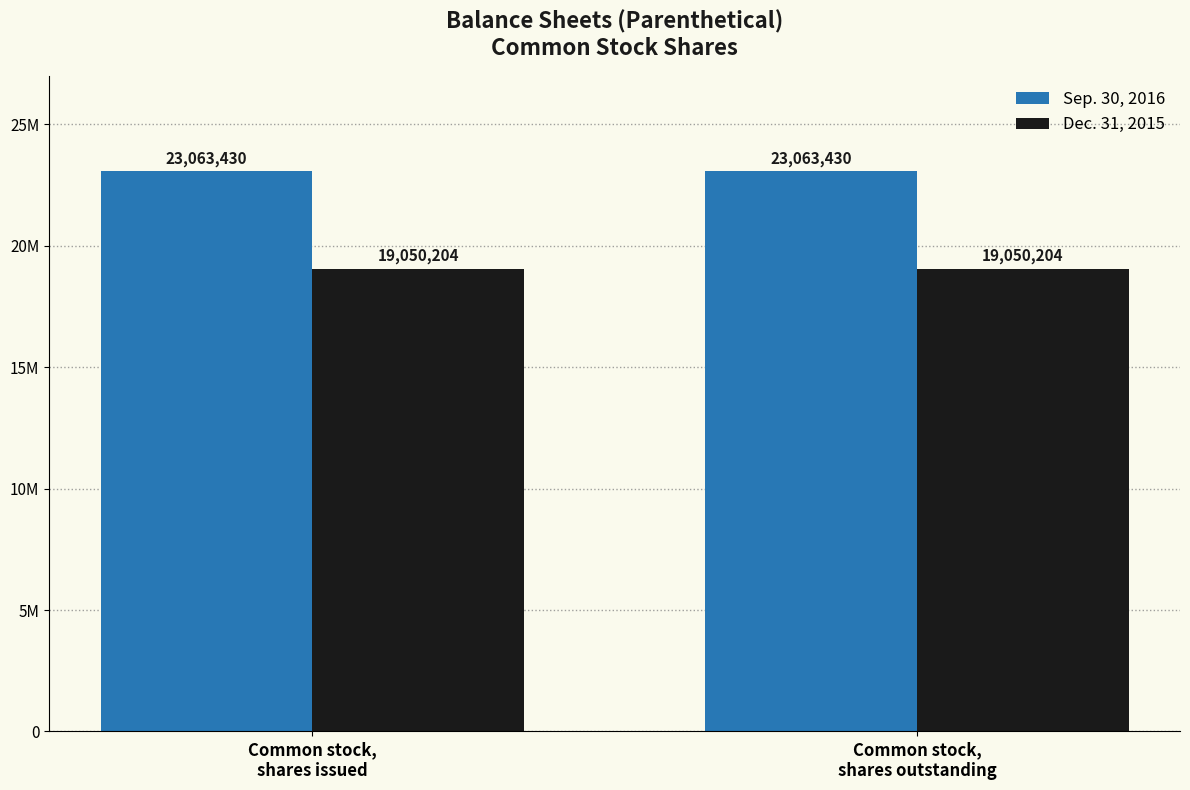

At how many categories does at least one series exceed 19753776?

2